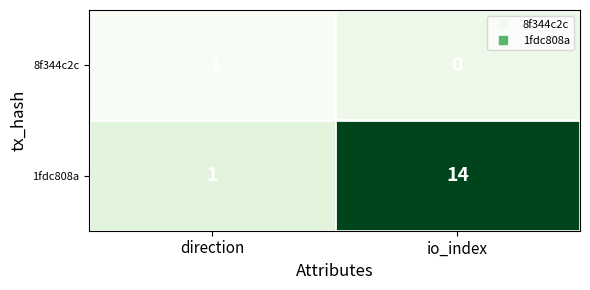

Rank the series by their average value, from lowest to highest.

8f344c2c, 1fdc808a